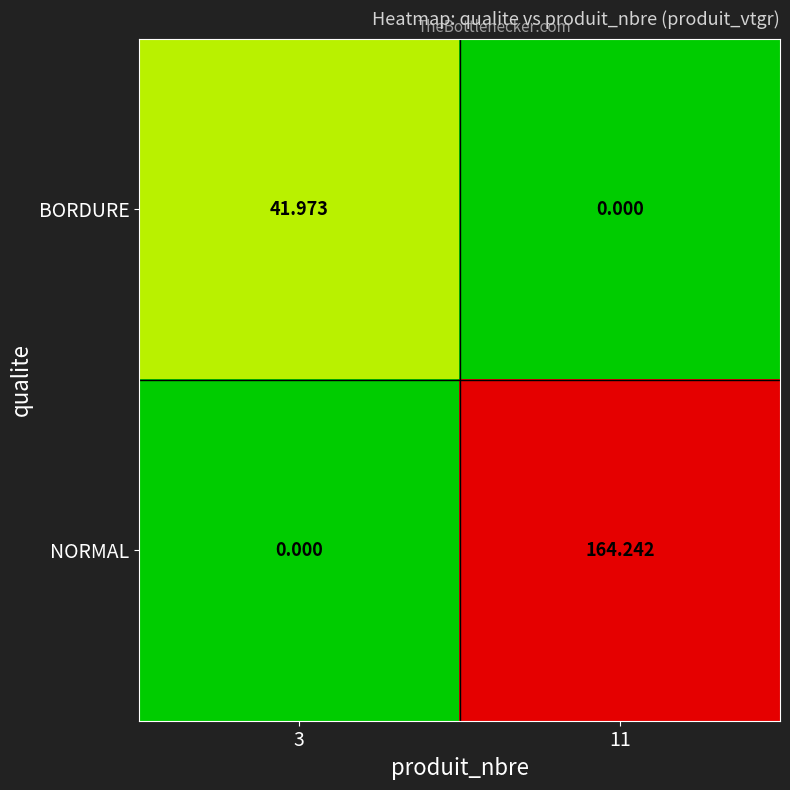

Which series changed the most between 3 and 11?

NORMAL